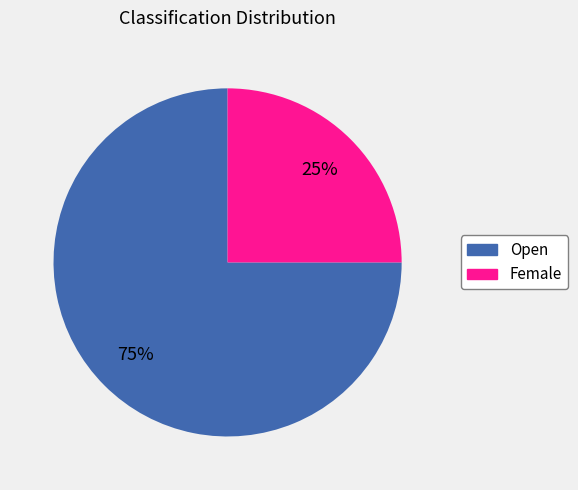

Does Female represent more than half of the total?

No